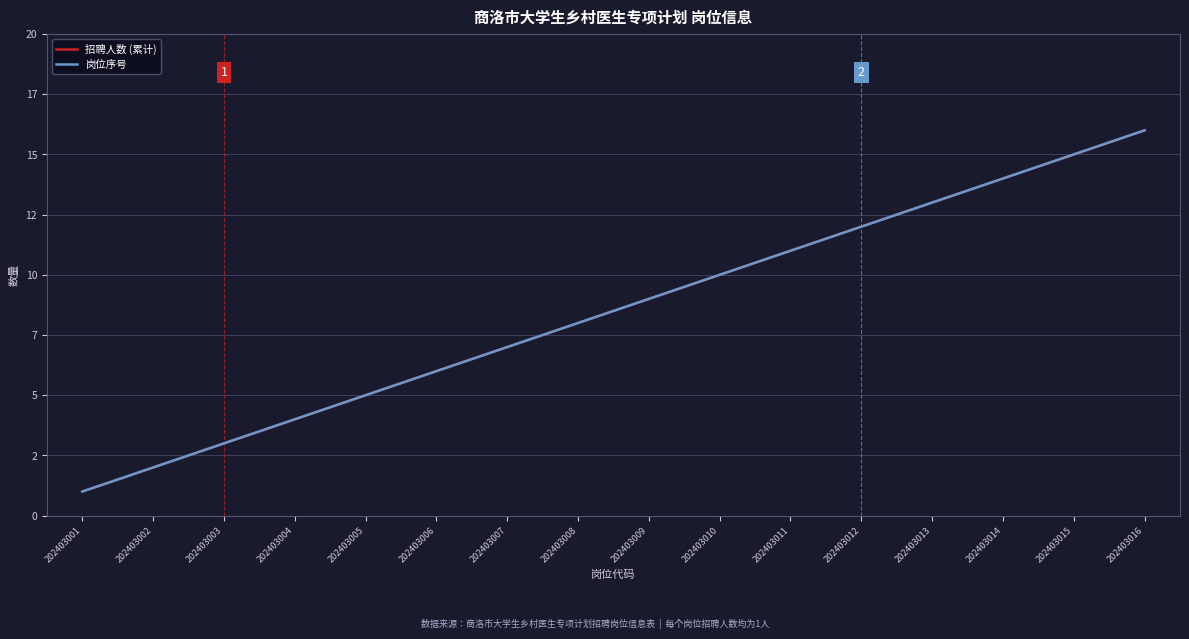

Reading right to left, what are all the values shown in this chart?

招聘人数 (累计): 16	15	14	13	12	11	10	9	8	7	6	5	4	3	2	1
岗位序号: 16	15	14	13	12	11	10	9	8	7	6	5	4	3	2	1